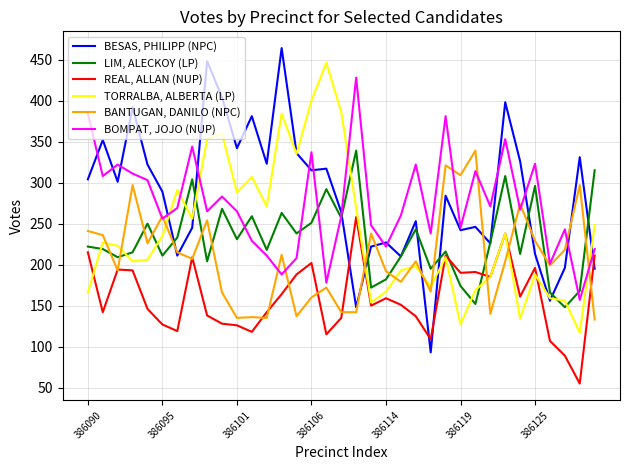

What is the difference between the maximum and minimum values in the REAL, ALLAN (NUP) series?

203